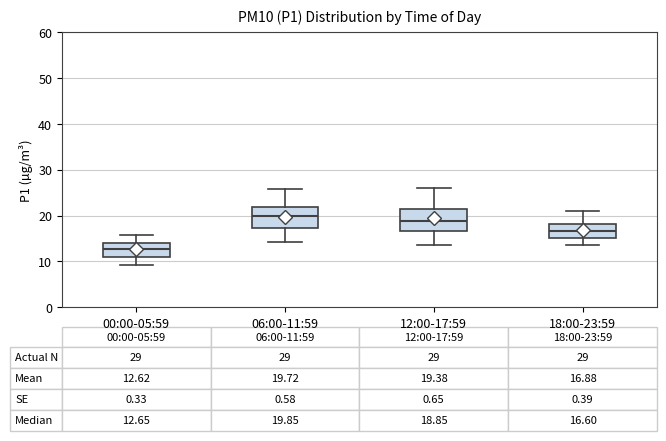

Which box has the lowest median line?

00:00-05:59